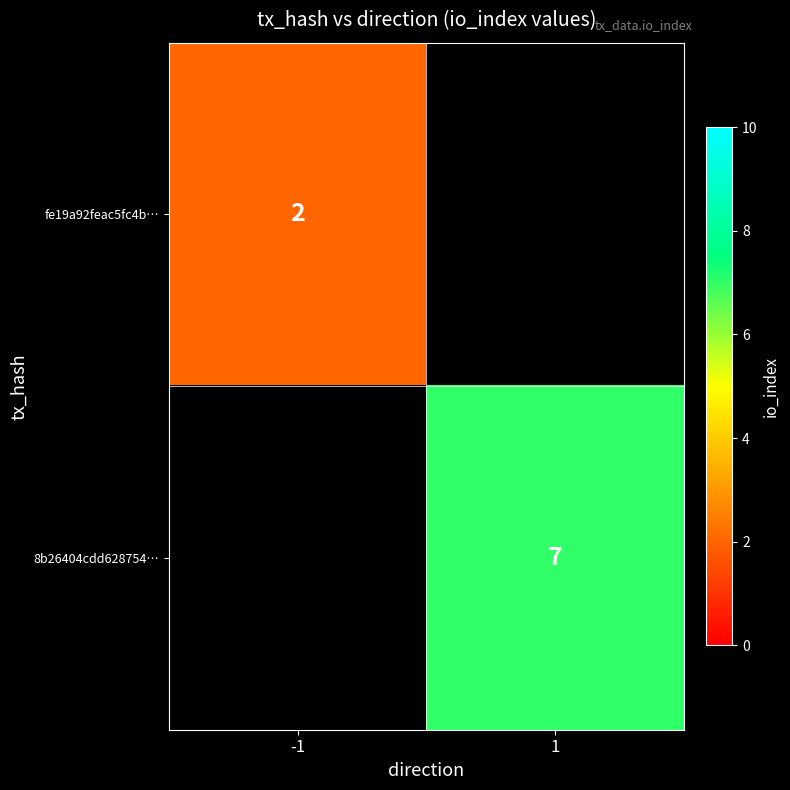

What is the maximum value shown in the chart?

7.0